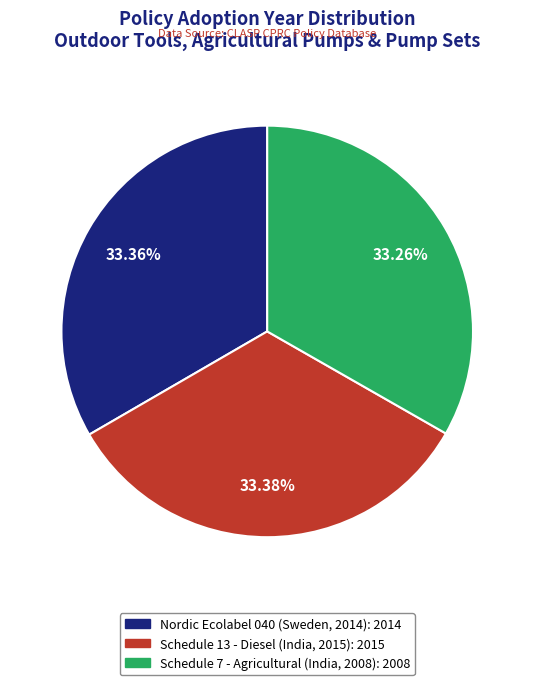

Is there a majority slice in this chart?

No